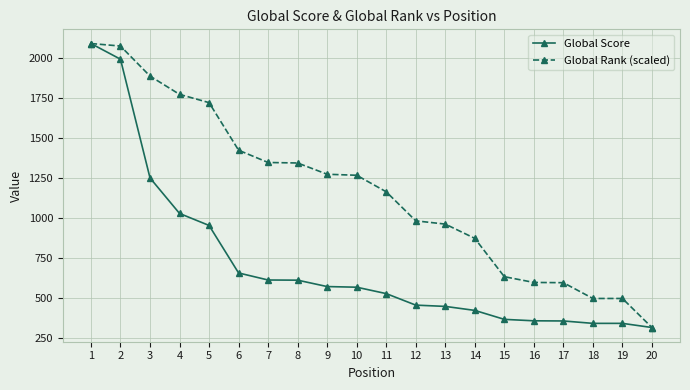

At 8, list the series in order from smallest to largest.

Global Score, Global Rank (scaled)